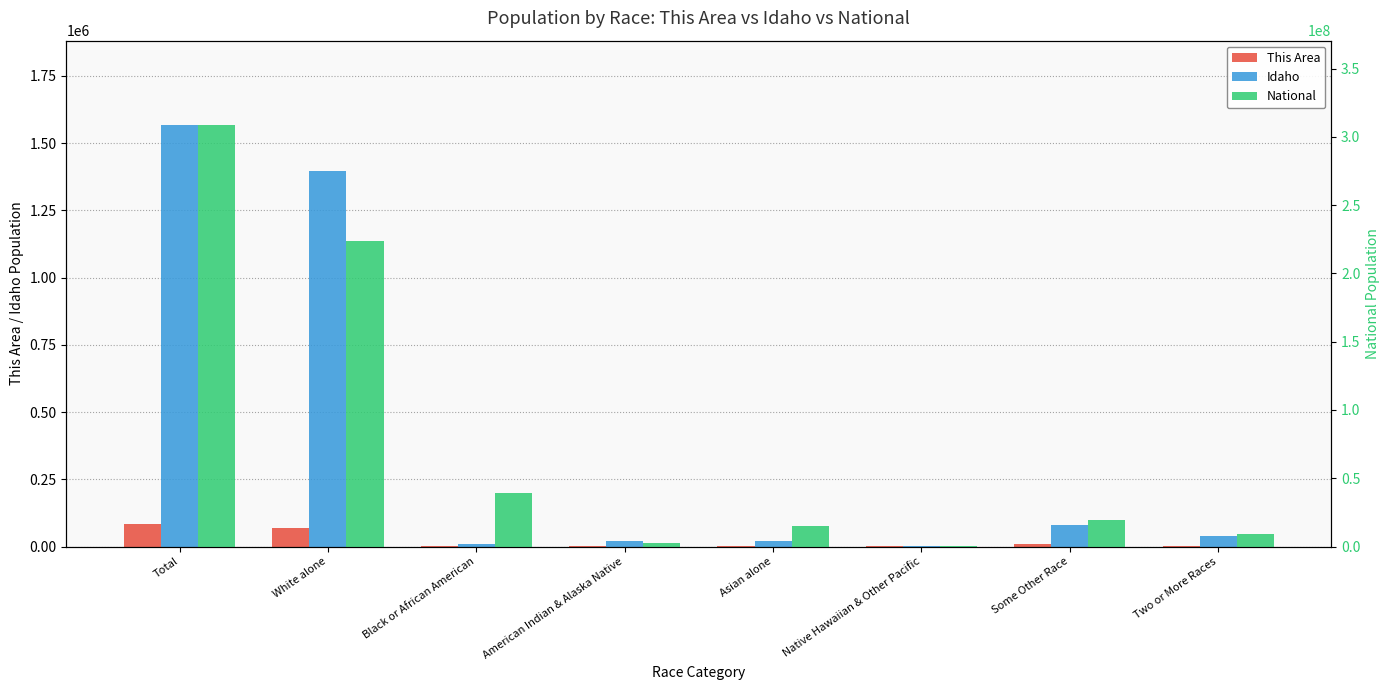

How many values in the This Area series exceed 2624?

3